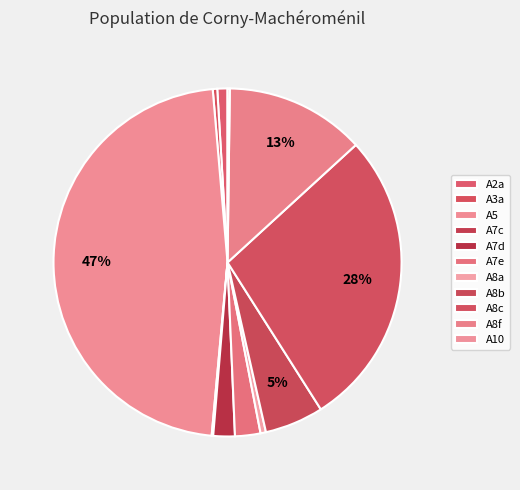

To the nearest percent, what is the combined percentage of A2a and A8c?

29%